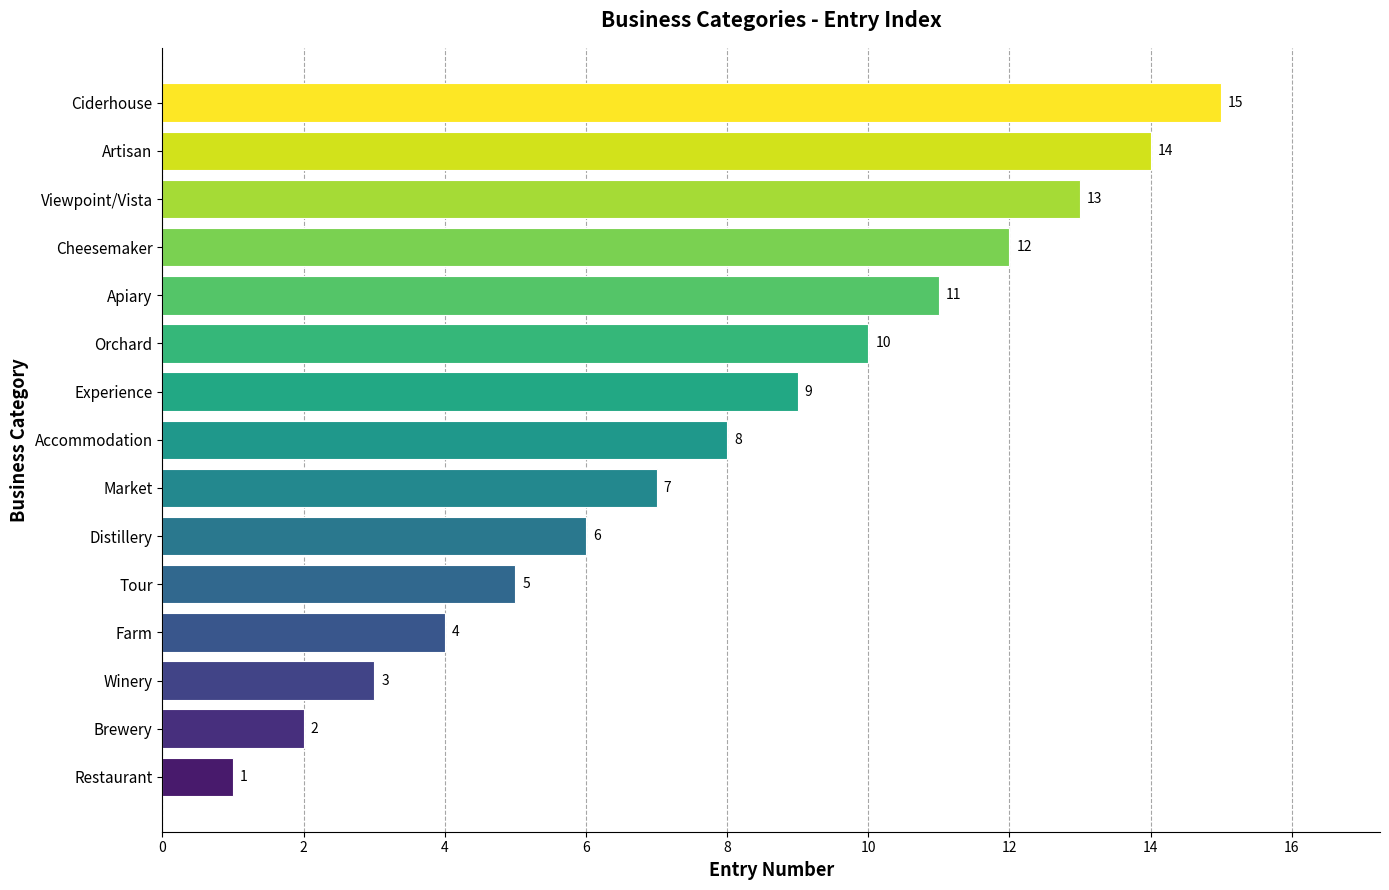

At which label is the value closest to 8?

Accommodation